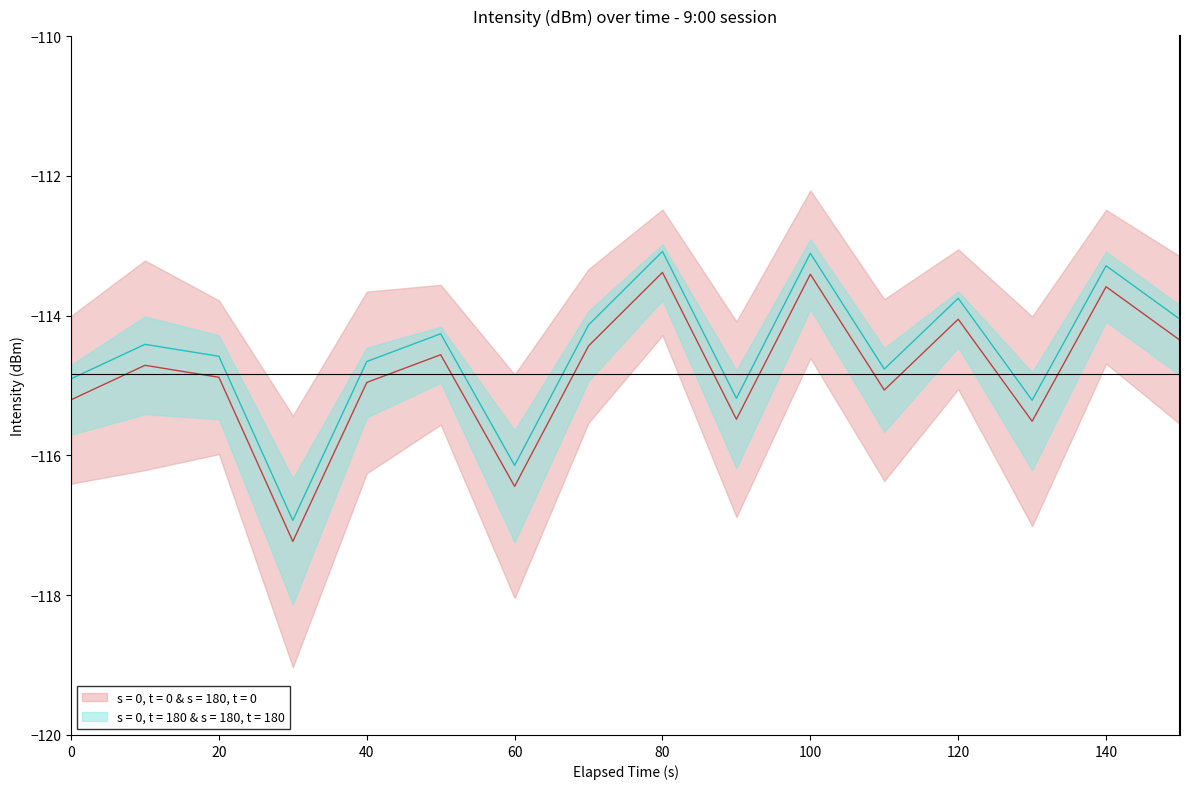

What is the difference between the intensity_upper values at 7 and 5?

0.4